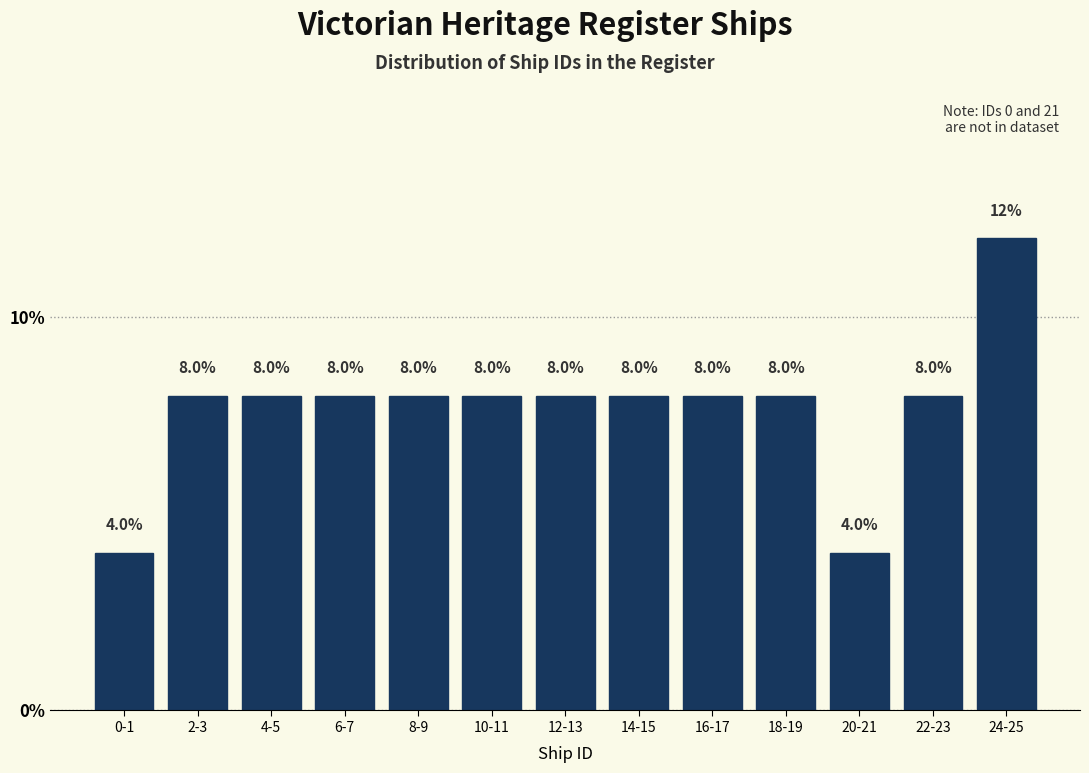

Reading left to right, list all the values displayed in this chart.

0-1=4	2-3=8	4-5=8	6-7=8	8-9=8	10-11=8	12-13=8	14-15=8	16-17=8	18-19=8	20-21=4	22-23=8	24-25=12